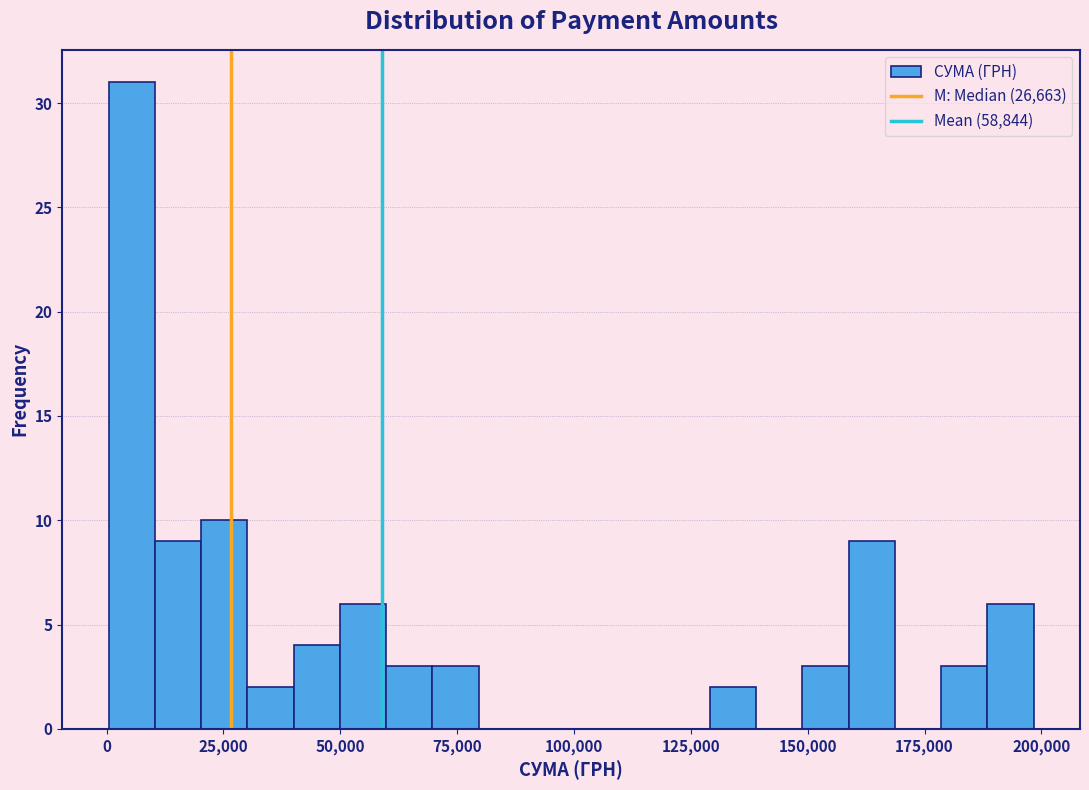

Read against the x-axis, roughly where is the centre of the tallest bar?

5000